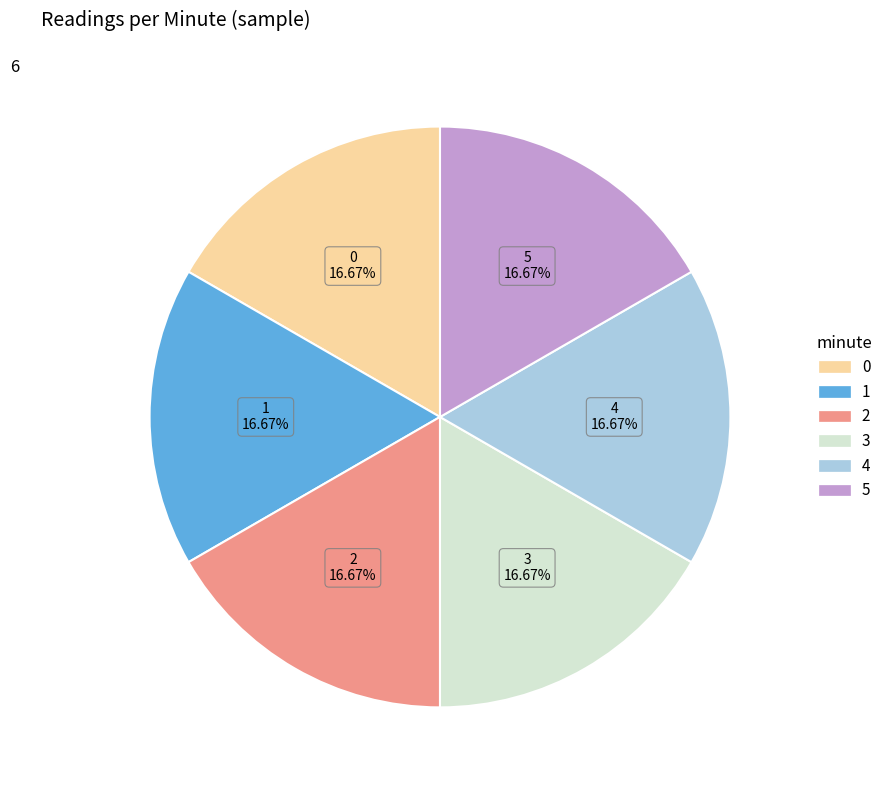

Is there any slice that represents more than half of the pie?

No